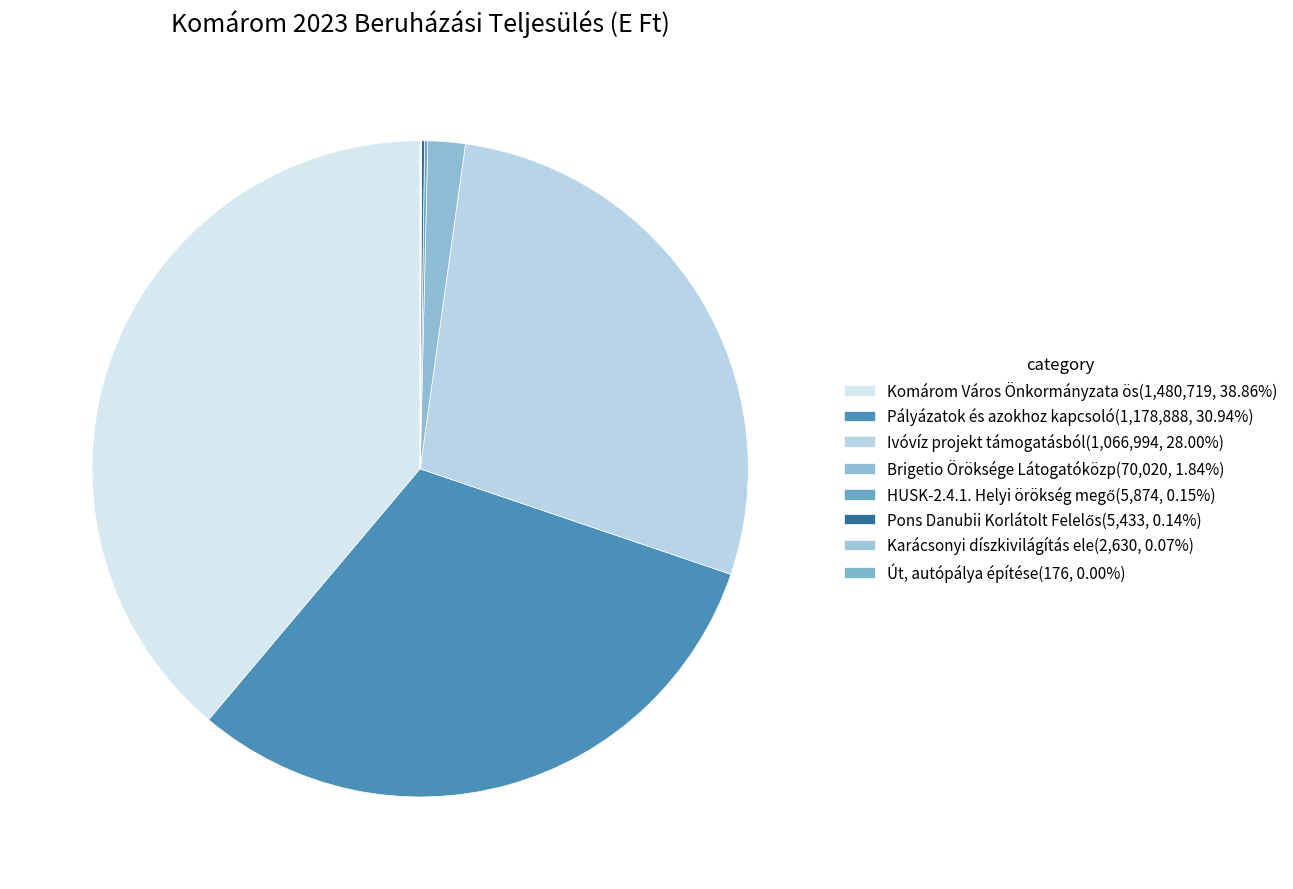

Is there a majority slice in this chart?

No